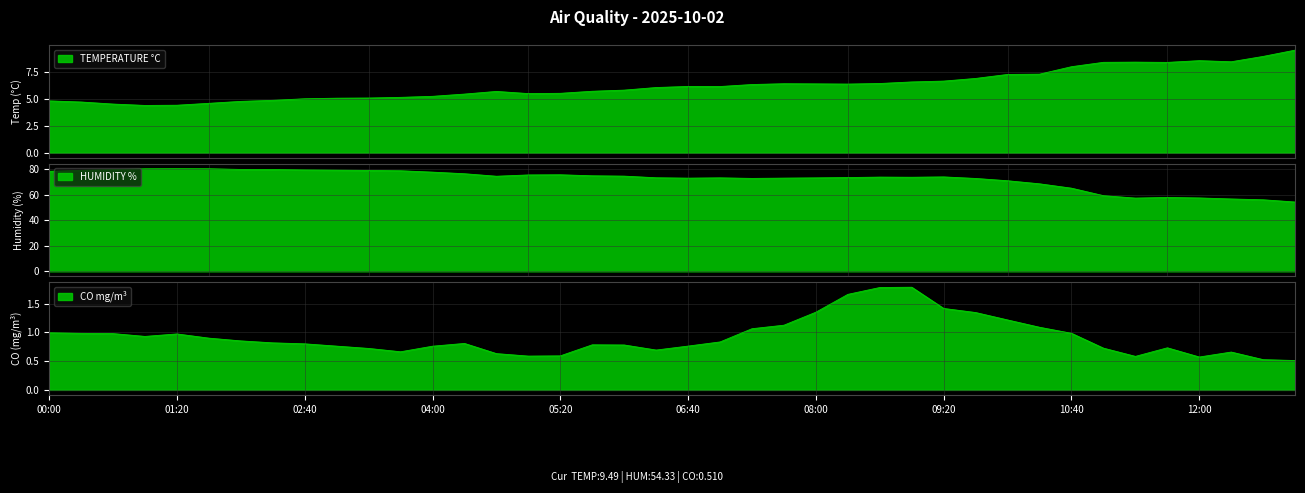

At how many categories does at least one series exceed 38?

40